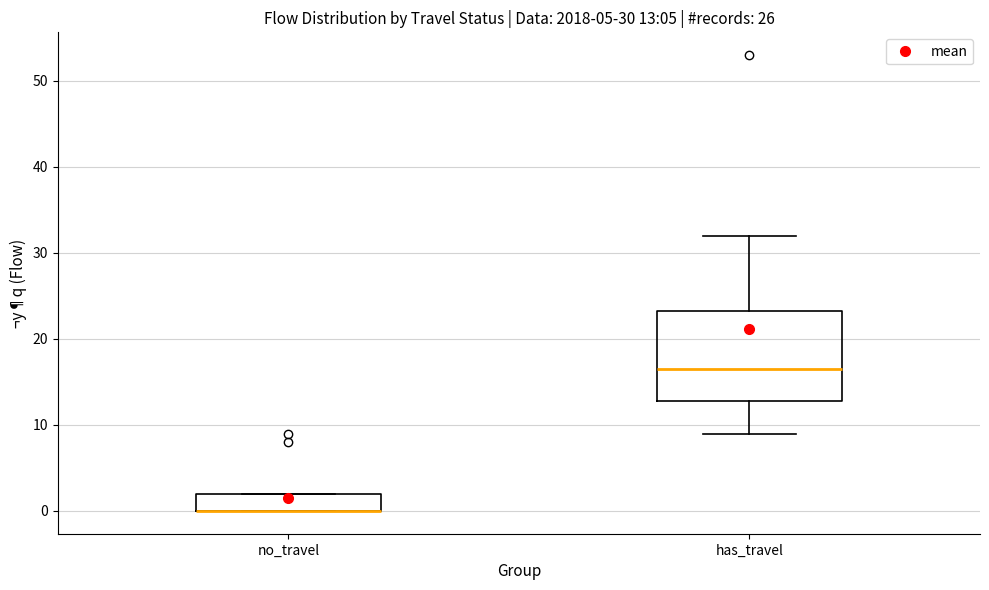

Comparing the boxes themselves (not the whiskers), which one is the tallest?

has_travel